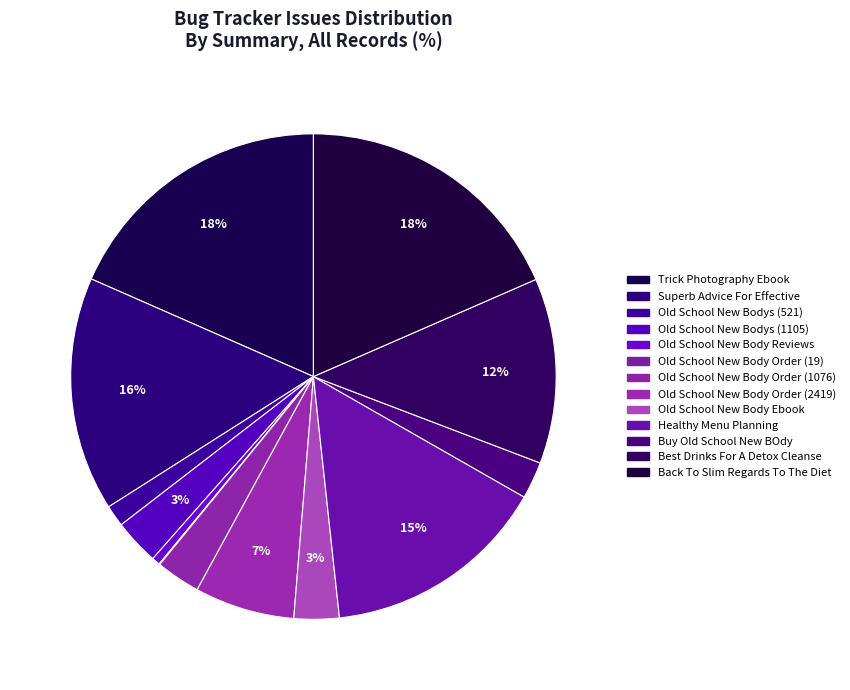

Combined, do Old School New Bodys (1105) and Old School New Bodys (521) account for over 50%?

No